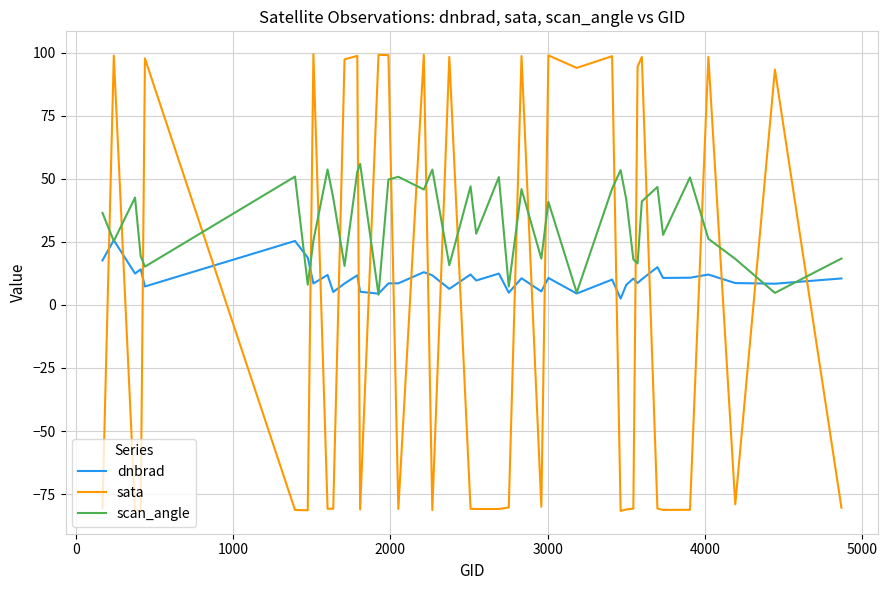

How many negative values does the sata series have?

23